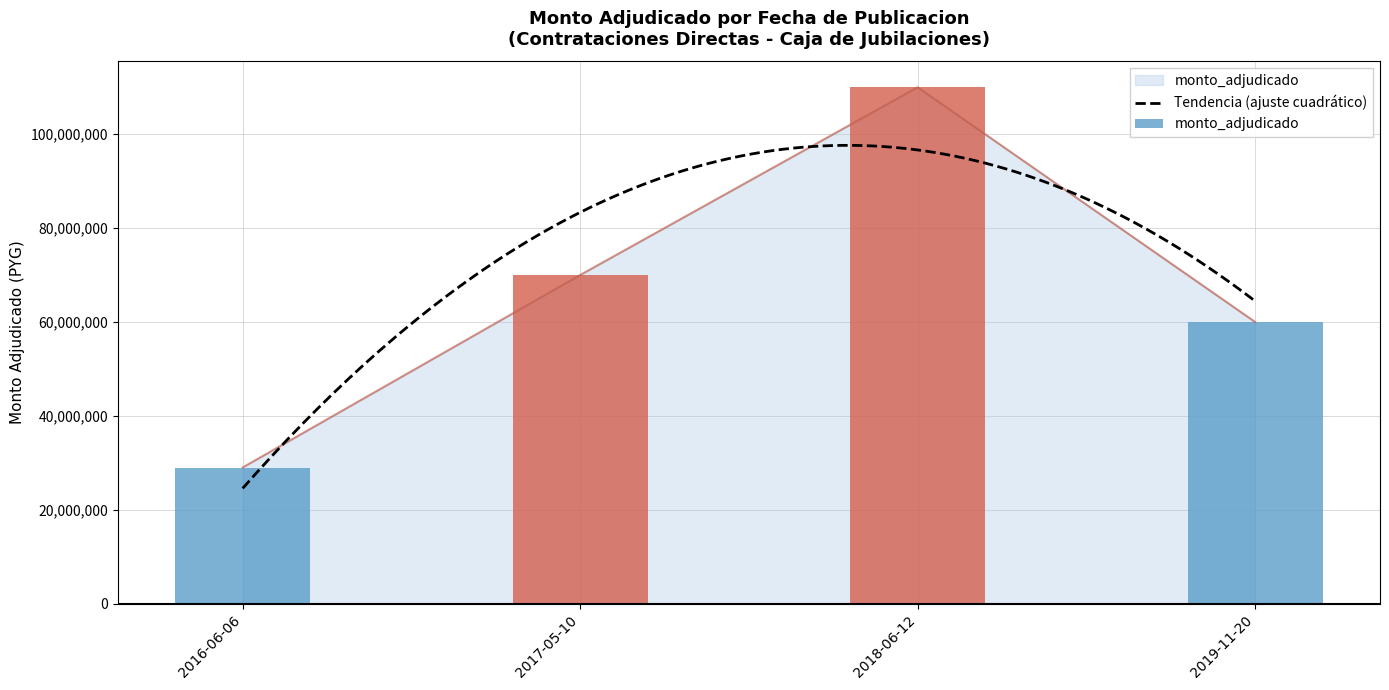

What is the ratio of the value at 2017-05-10 to the value at 2019-11-20?

1.2